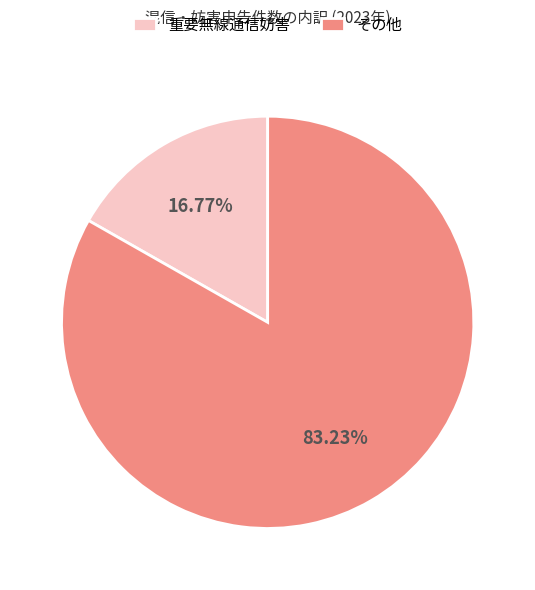

How many segments does this pie chart have?

2